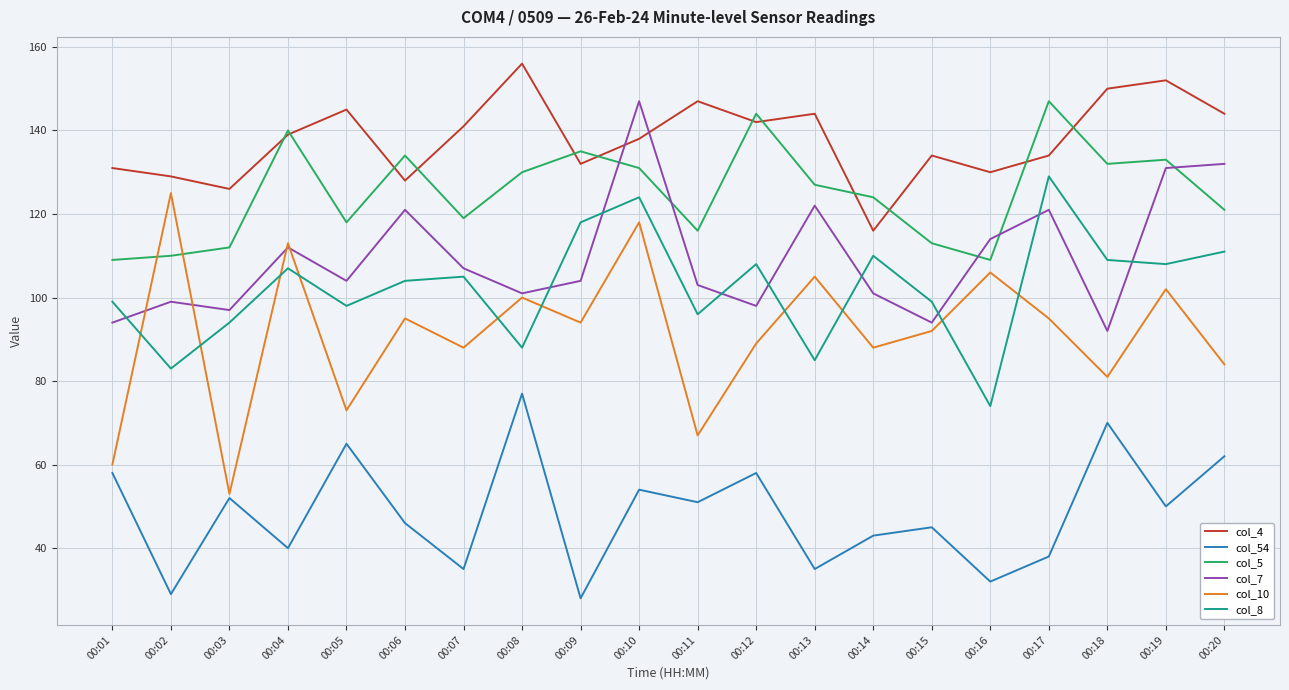

What are all the series names shown in the legend?

col_4, col_54, col_5, col_7, col_10, col_8